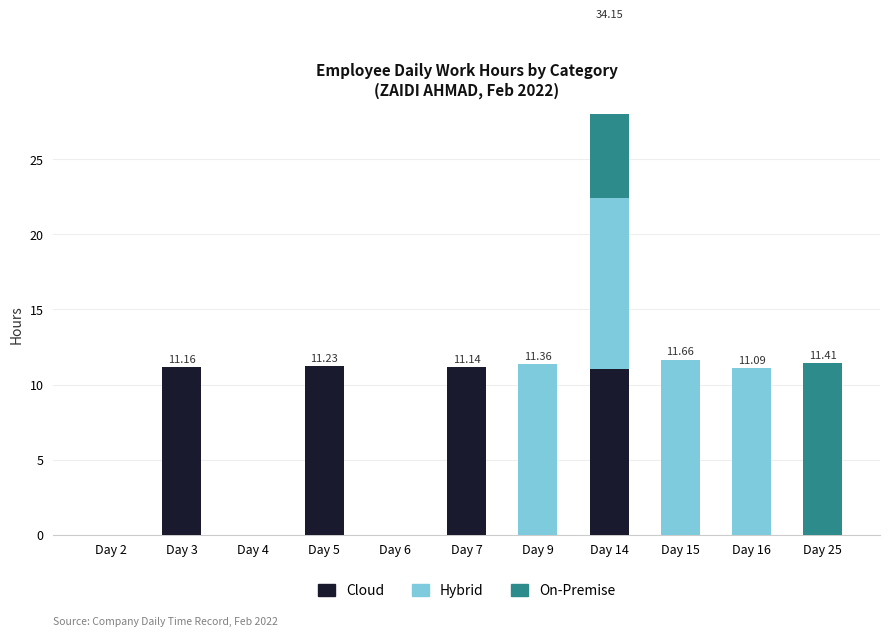

Reading left to right, extract all data points from this chart.

Cloud: Day 2=0.0	Day 3=11.2	Day 4=0.0	Day 5=11.2	Day 6=0.0	Day 7=11.1	Day 9=0.0	Day 14=11.1	Day 15=0.0	Day 16=0.0	Day 25=0.0
Hybrid: Day 2=0.0	Day 3=0.0	Day 4=0.0	Day 5=0.0	Day 6=0.0	Day 7=0.0	Day 9=11.4	Day 14=11.4	Day 15=11.7	Day 16=11.1	Day 25=0.0
On-Premise: Day 2=0.0	Day 3=0.0	Day 4=0.0	Day 5=0.0	Day 6=0.0	Day 7=0.0	Day 9=0.0	Day 14=11.7	Day 15=0.0	Day 16=0.0	Day 25=11.4